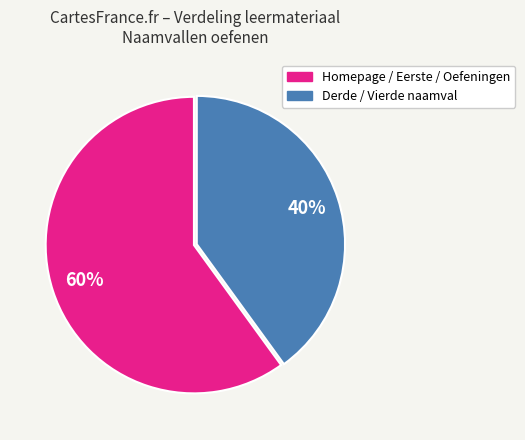

To the nearest percent, what is the average slice percentage?

50%